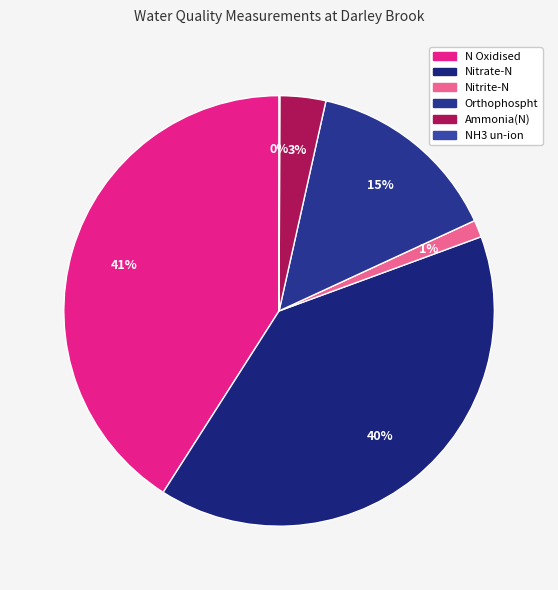

Is there any slice that represents more than half of the pie?

No